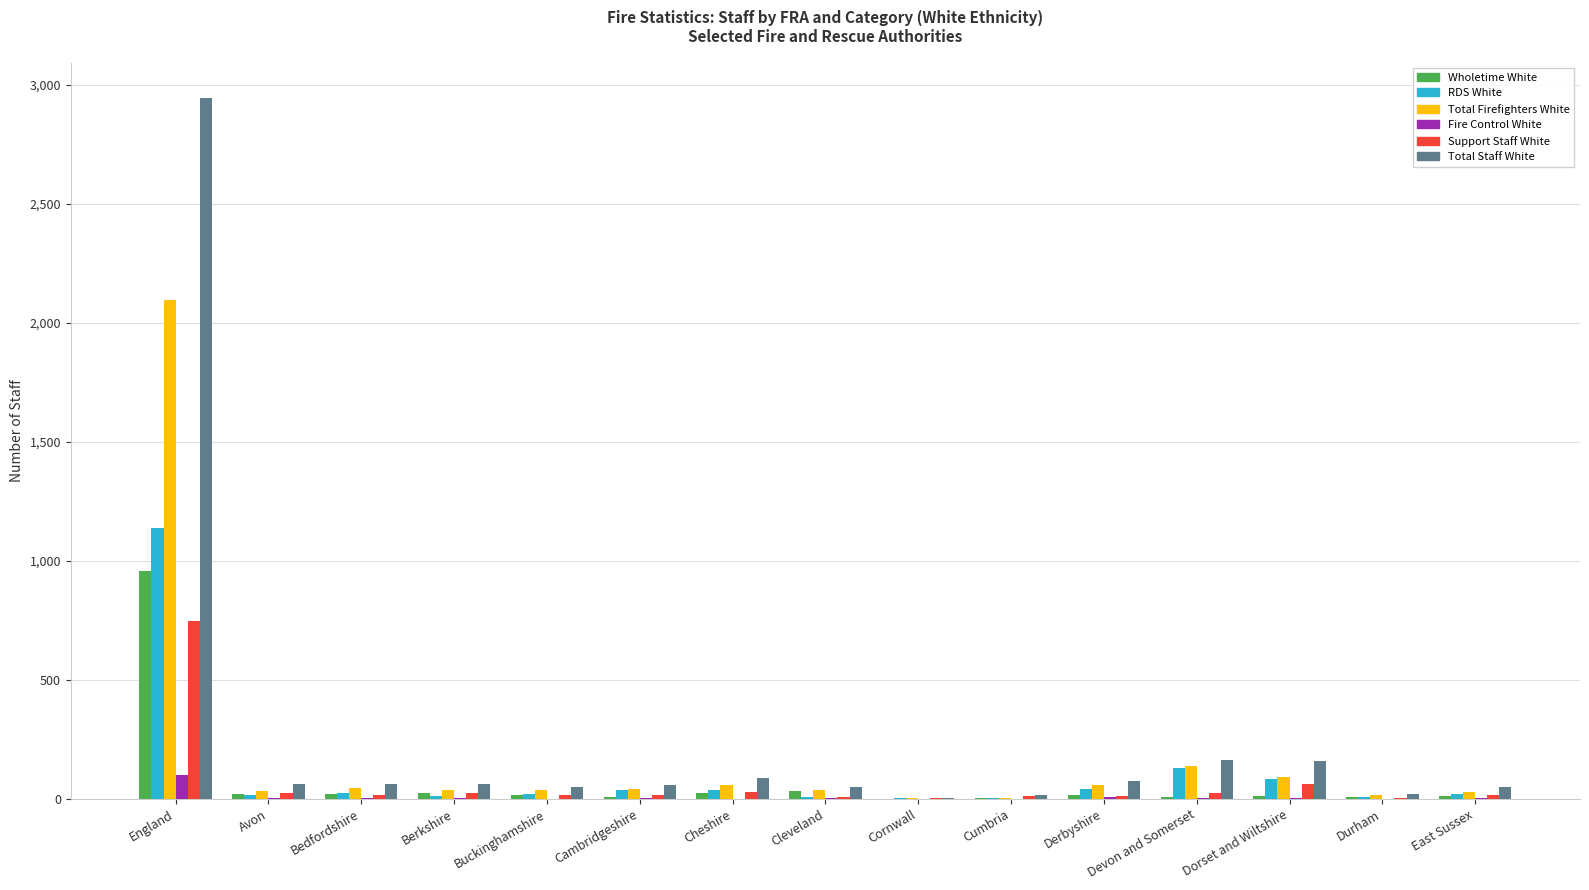

At which category is the sum across all series the highest?

England